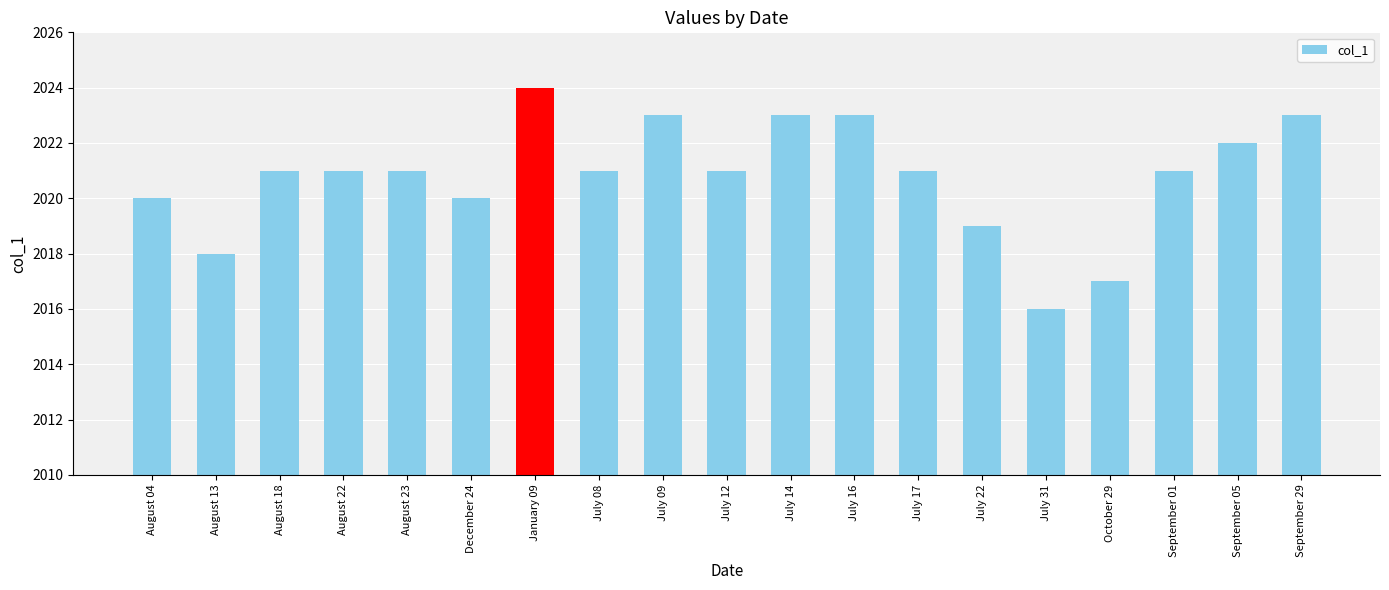

Between July 16 and September 01, which is larger?

July 16